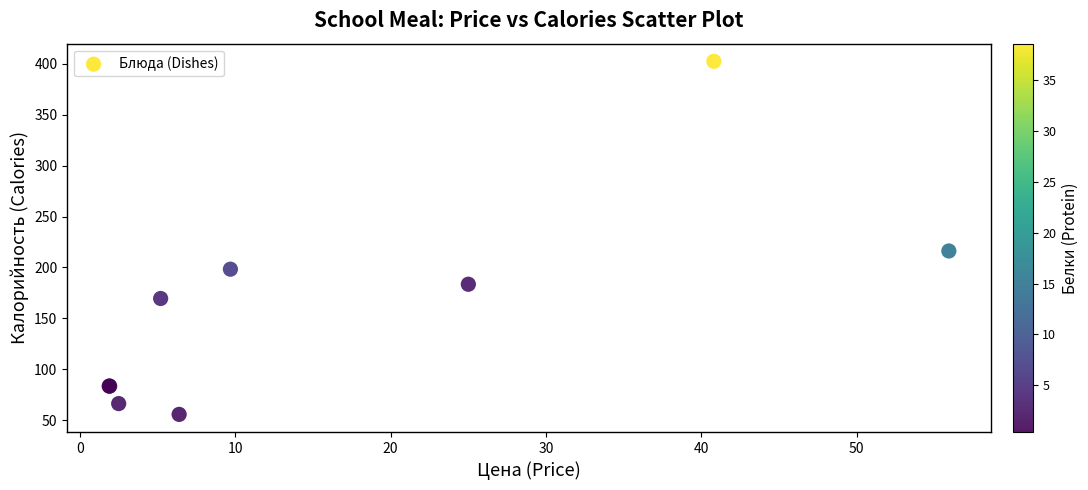

What Y value in the scatter plot is closest to 229?

216.2